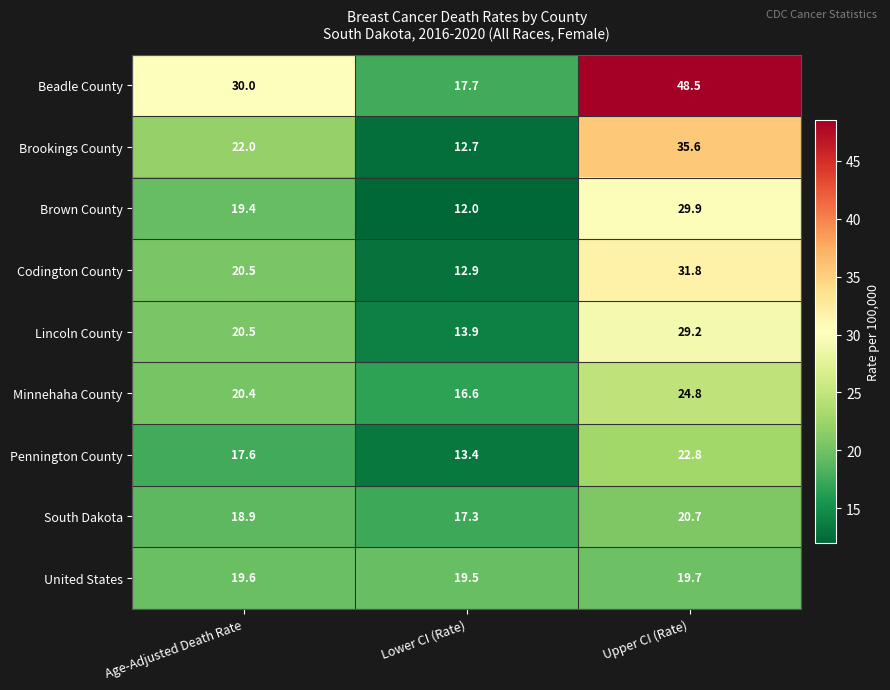

At which category is the sum across all series the highest?

Upper CI (Rate)